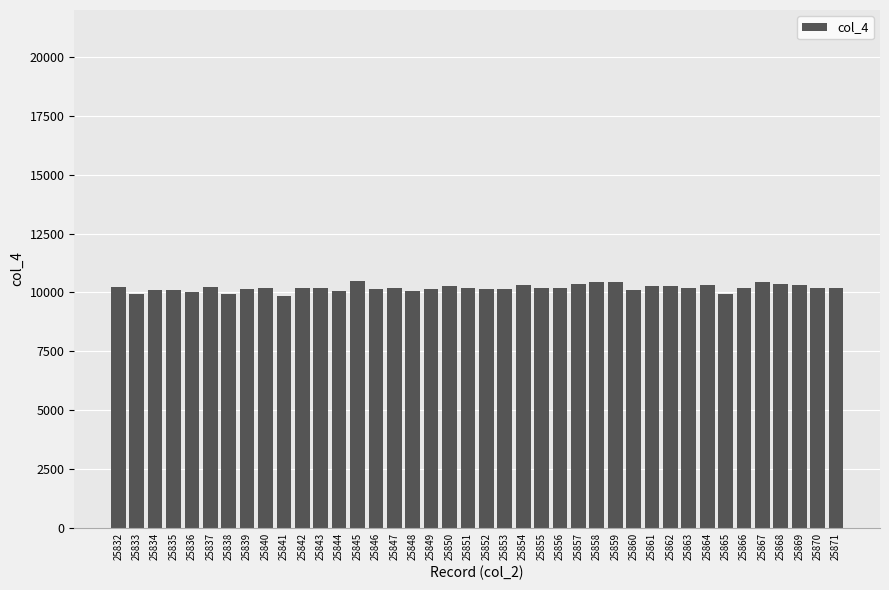

What is the greatest value displayed?

10504